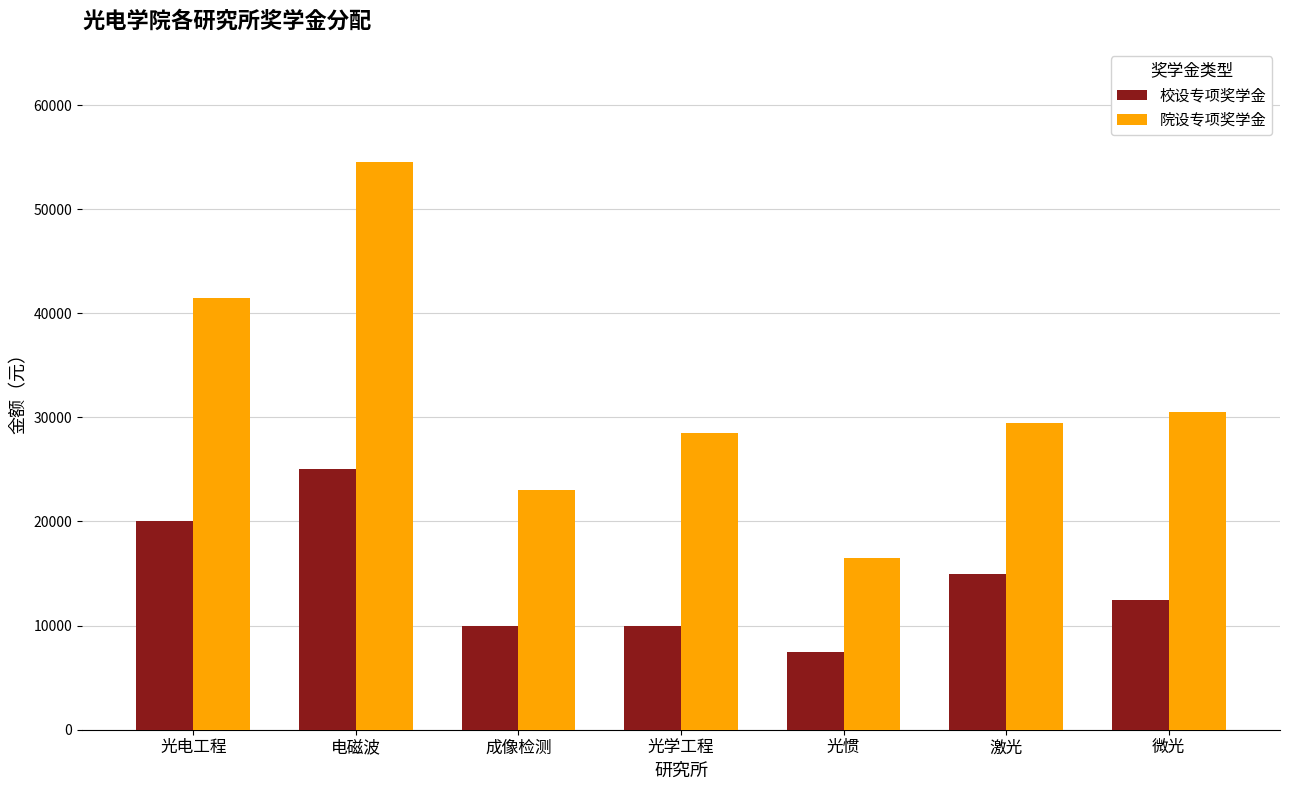

Reading left to right, what are all the values shown in this chart?

校设专项奖学金: 光电工程=20000	电磁波=25000	成像检测=10000	光学工程=10000	光惯=7500	激光=15000	微光=12500
院设专项奖学金: 光电工程=41500	电磁波=54500	成像检测=23000	光学工程=28500	光惯=16500	激光=29500	微光=30500